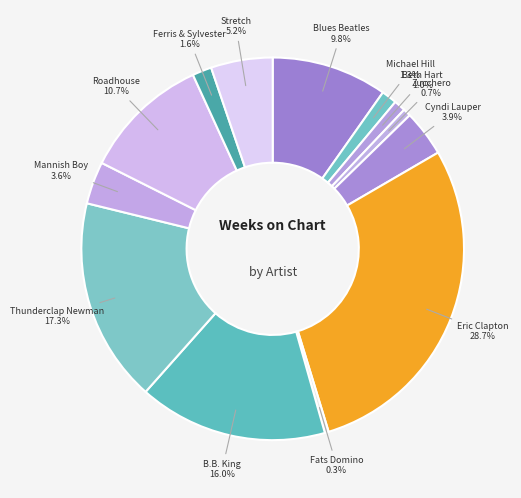

To the nearest percent, what is the difference between the largest and smallest slice percentages?

28%